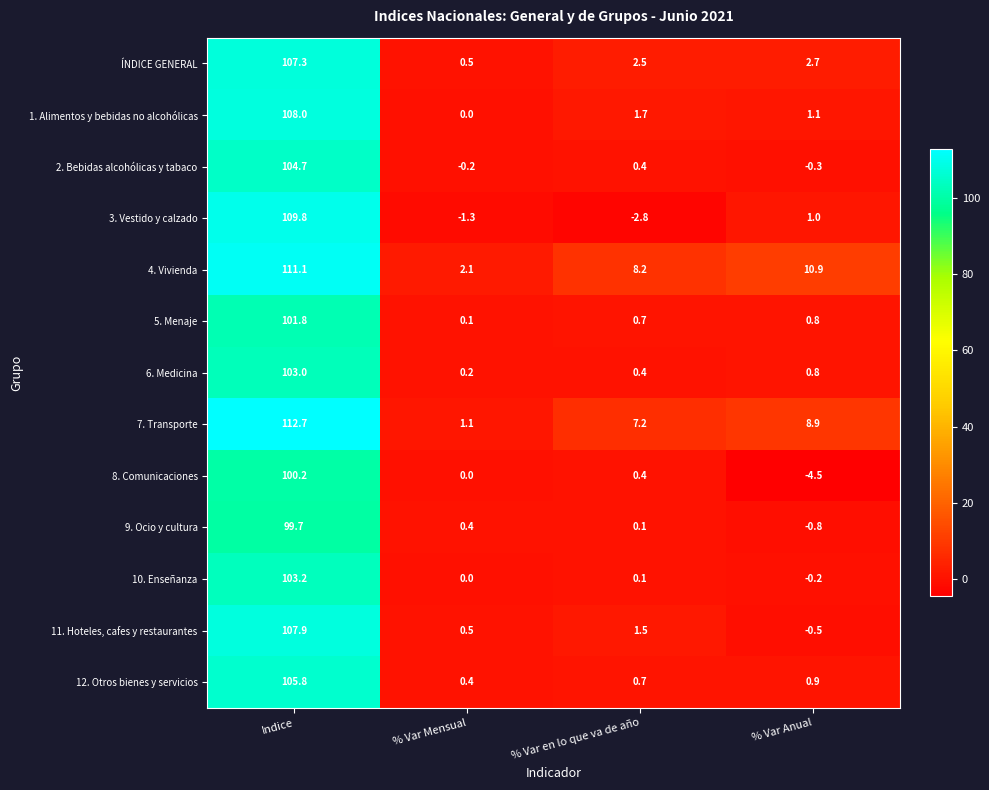

At which category is the sum across all series the highest?

Indice